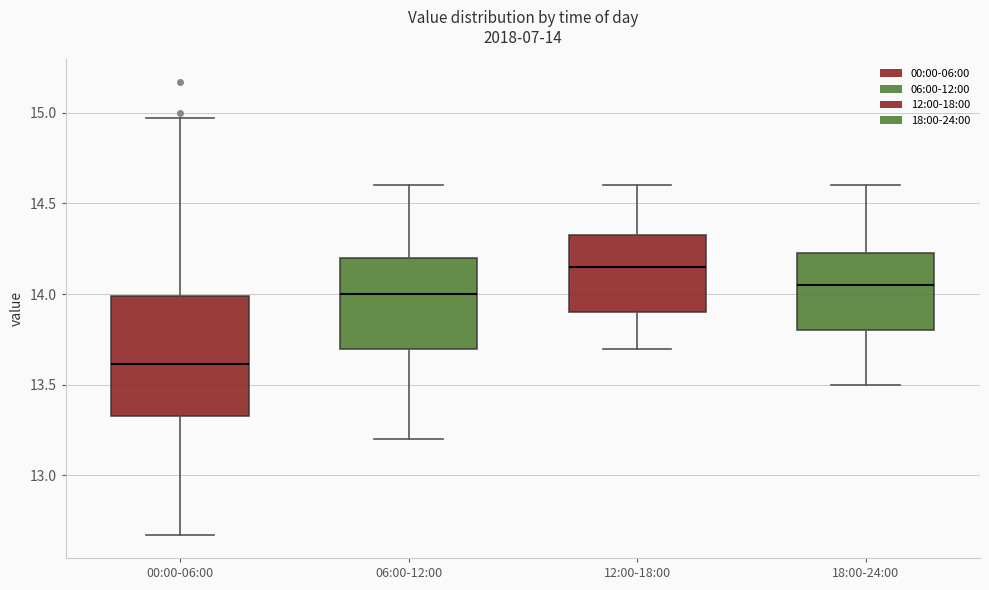

Comparing the boxes themselves (not the whiskers), which one is the tallest?

00:00-06:00